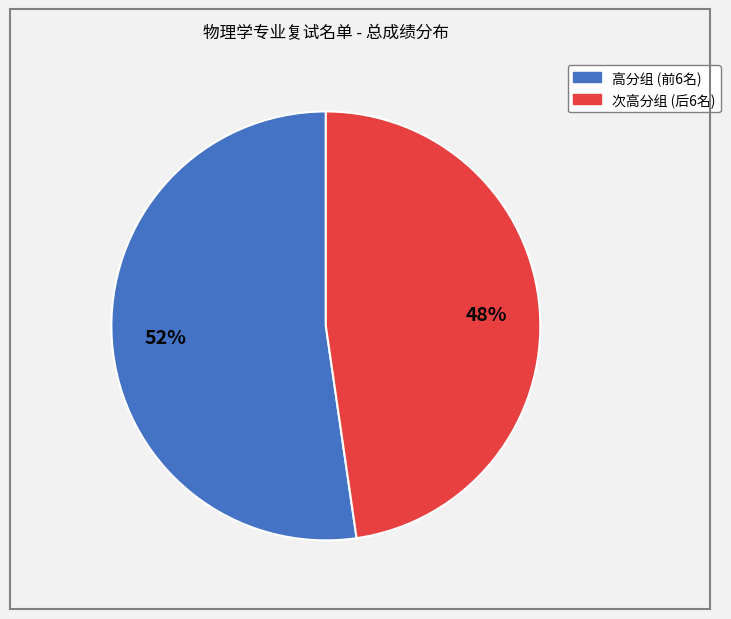

To the nearest percent, what is the average slice percentage?

50%